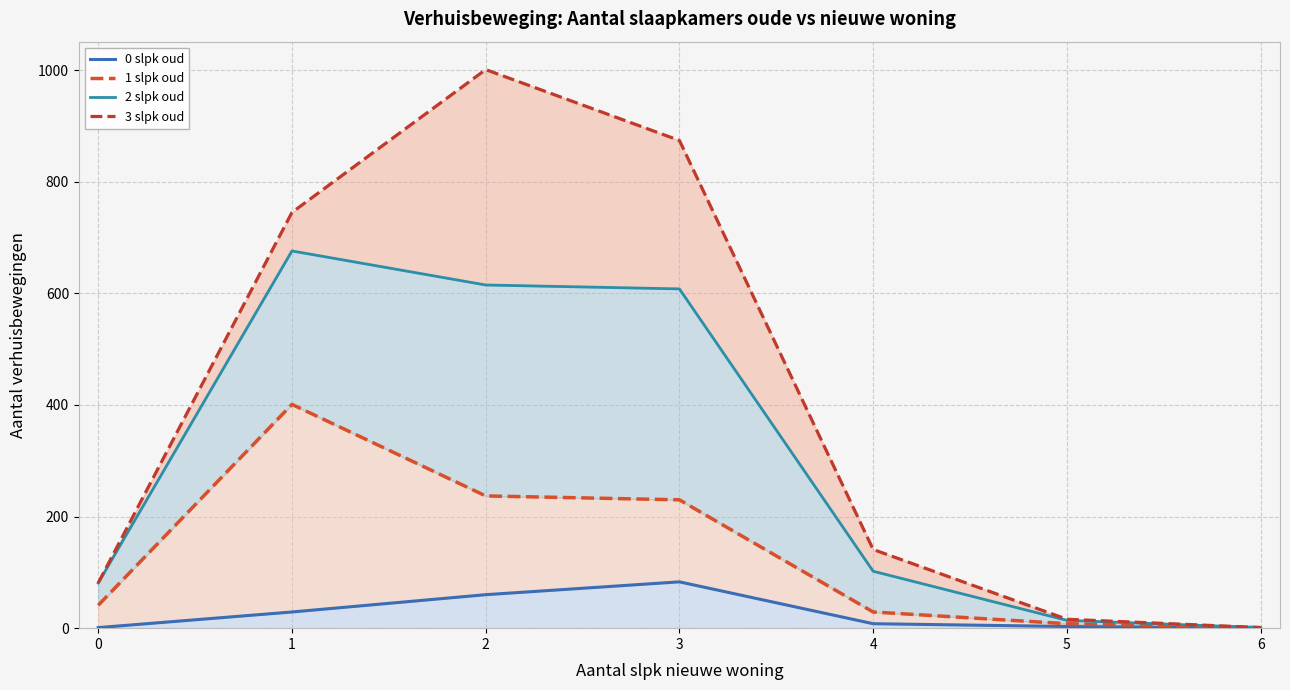

True or false: 2 slpk oud and 3 slpk oud cross at least once.

False